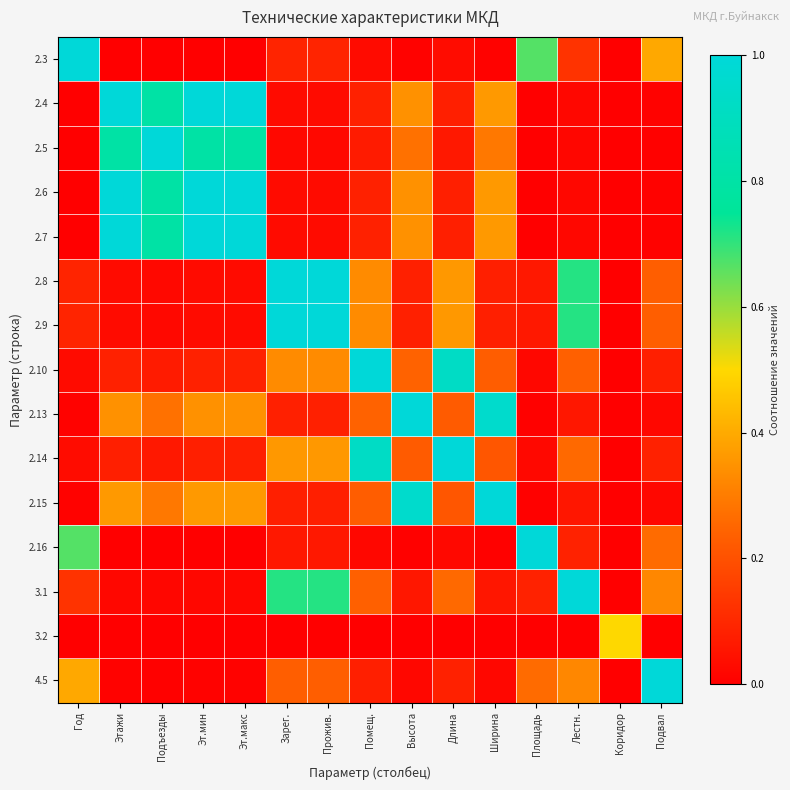

Which series has the largest range (max minus min)?

2.3